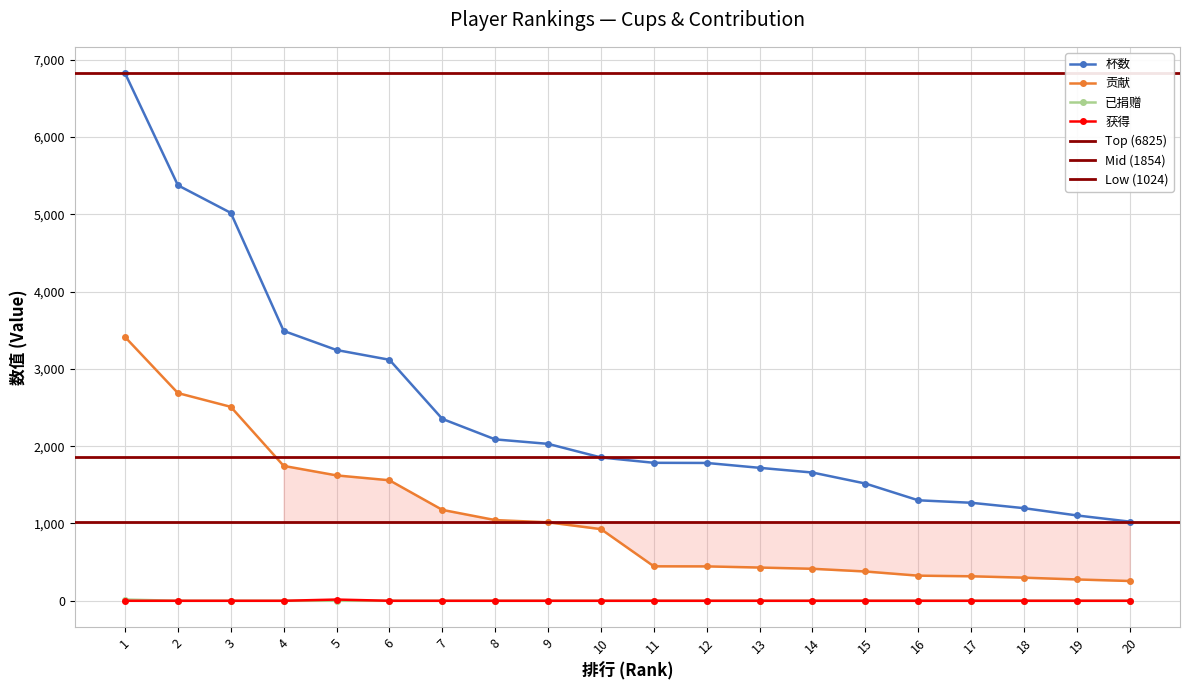

Reading left to right, transcribe all the data shown in this chart.

杯数: 1=6825	2=5375	3=5018	4=3491	5=3244	6=3118	7=2353	8=2088	9=2030	10=1854	11=1785	12=1783	13=1720	14=1659	15=1517	16=1300	17=1268	18=1198	19=1104	20=1024
贡献: 1=3412	2=2687	3=2509	4=1745	5=1622	6=1559	7=1176	8=1044	9=1015	10=927	11=446	12=445	13=430	14=414	15=379	16=325	17=317	18=299	19=276	20=256
已捐赠: 1=16	2=0	3=0	4=0	5=0	6=0	7=0	8=0	9=0	10=0	11=0	12=0	13=0	14=0	15=0	16=0	17=0	18=0	19=0	20=0
获得: 1=0	2=0	3=0	4=0	5=16	6=0	7=0	8=0	9=0	10=0	11=0	12=0	13=0	14=0	15=0	16=0	17=0	18=0	19=0	20=0